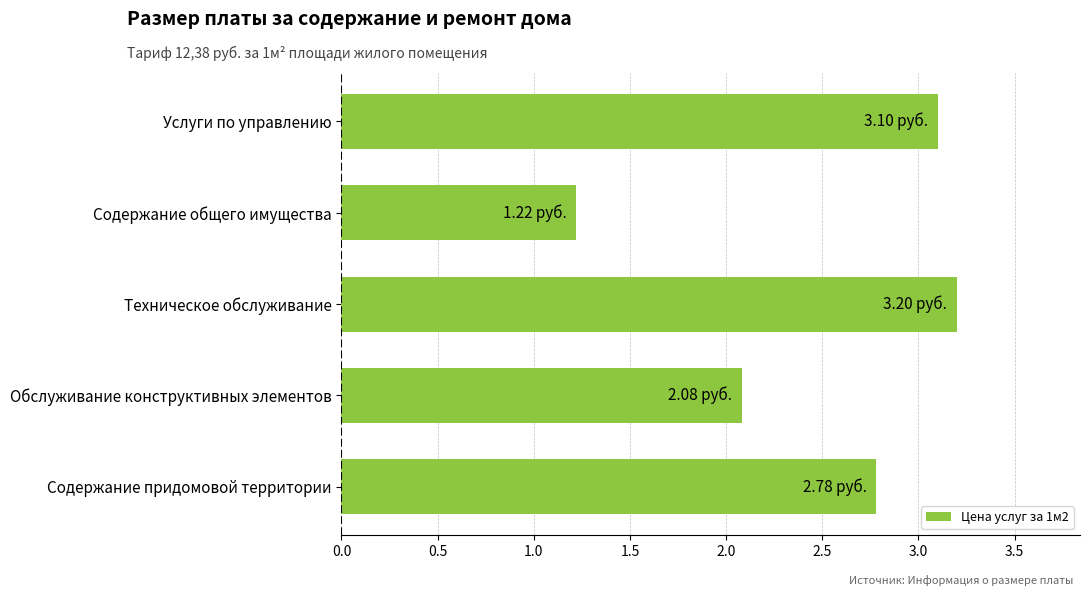

What is the ratio of the value at Обслуживание конструктивных элементов to the value at Содержание придомовой территории?

0.7